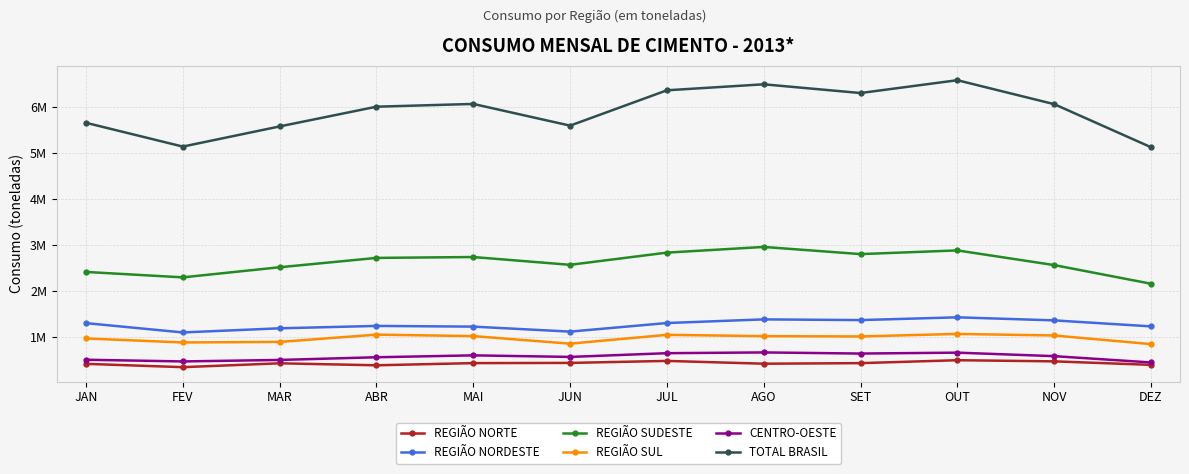

What is the value of the REGIÃO SUL point at the 10th from the left?

1076940